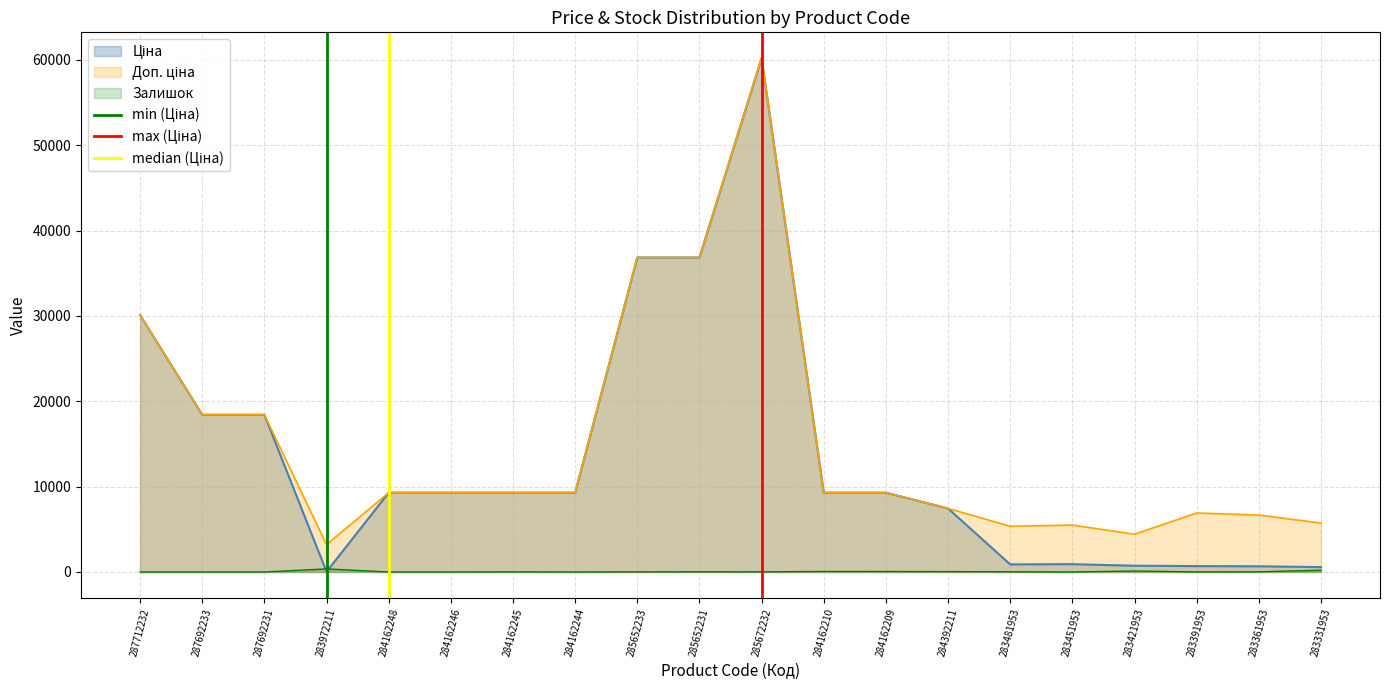

What is the sum of the max (Ціна) values at 287712232 and 287692233?

1